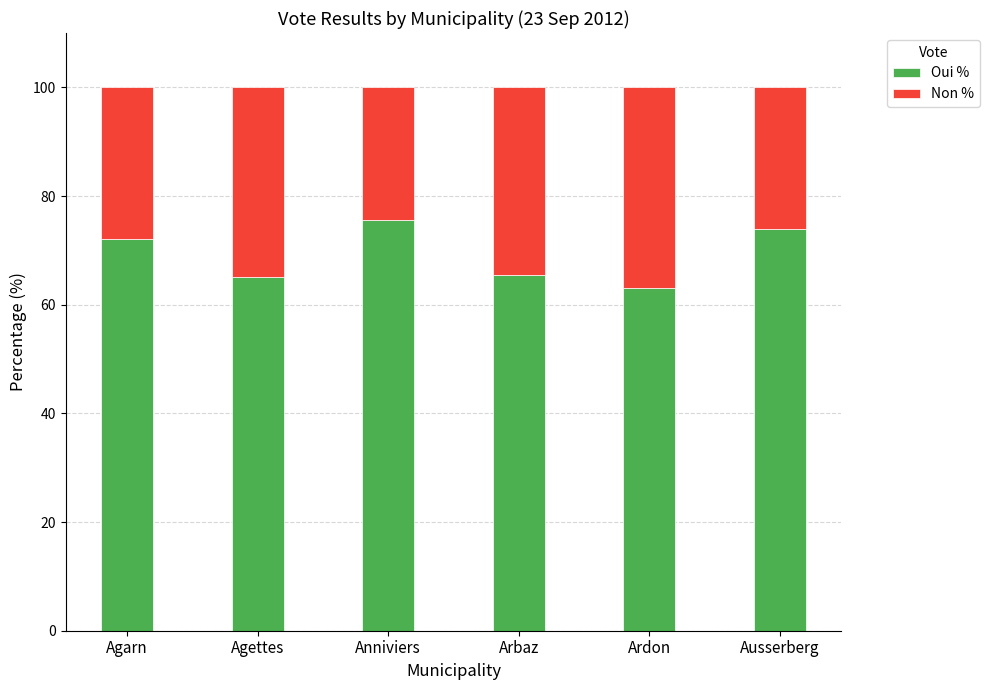

What is the approximate value of Oui % at Agettes?

65.1